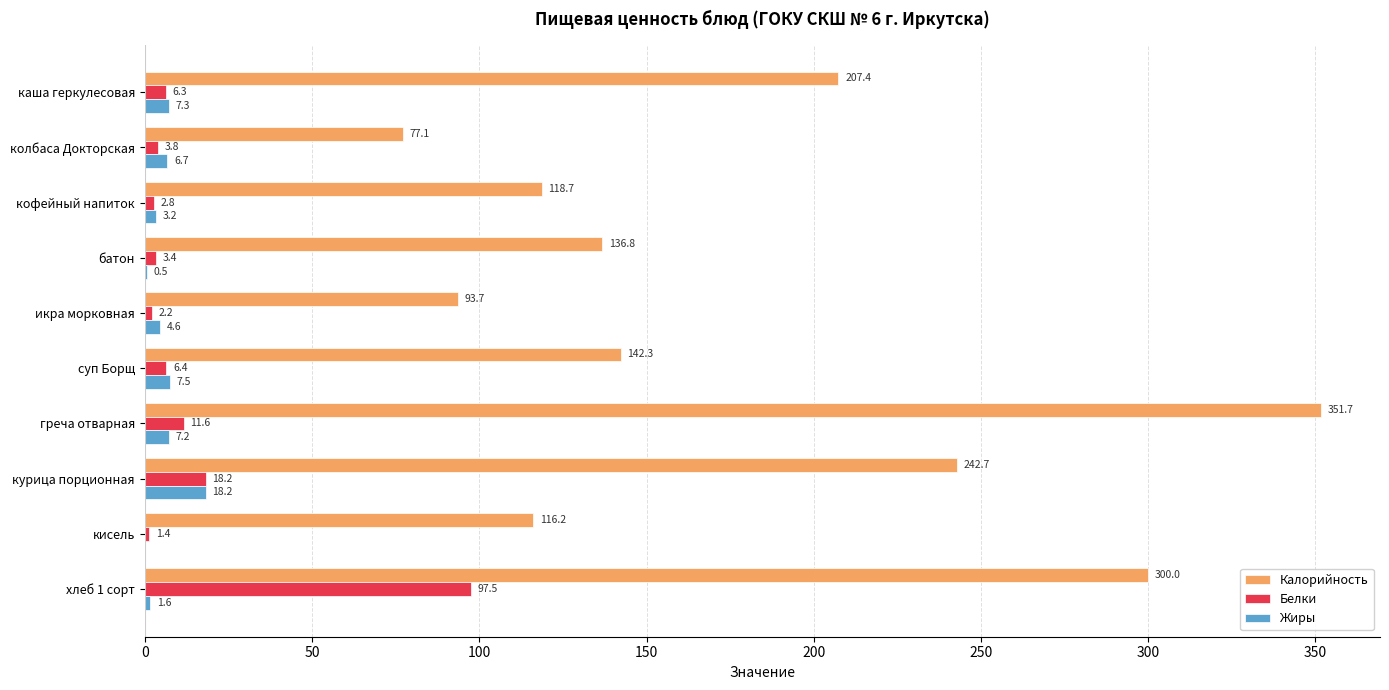

What is the sum of all Калорийность values?

1786.6